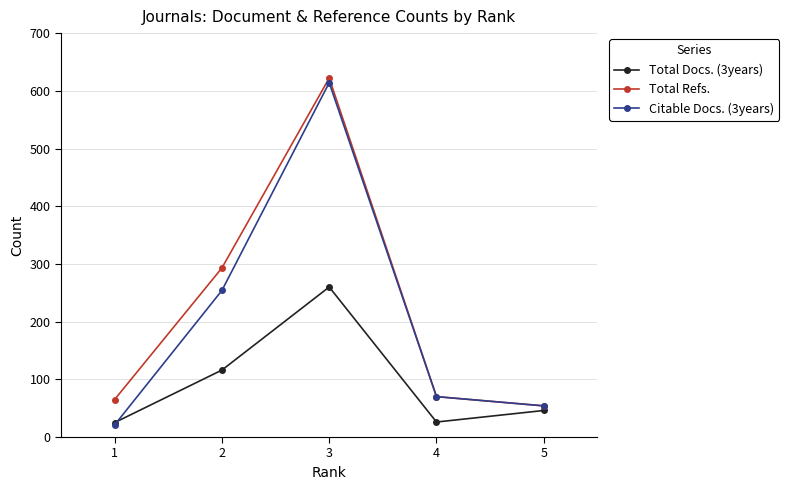

What are all the series names shown in the legend?

Total Docs. (3years), Total Refs., Citable Docs. (3years)